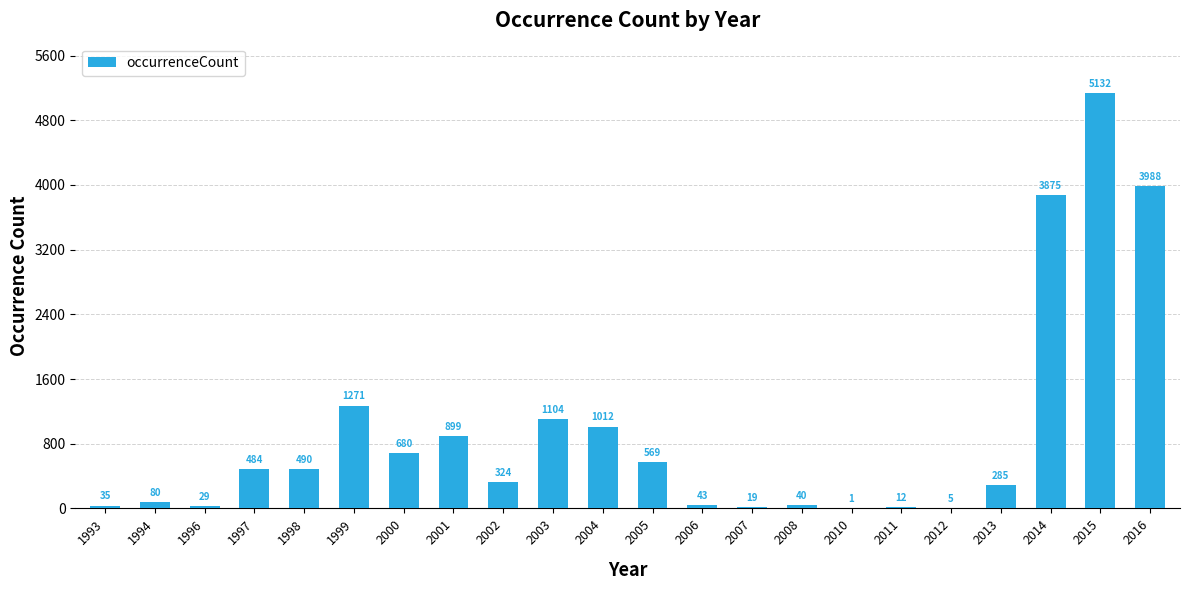

Which category has the highest value across all series?

2015